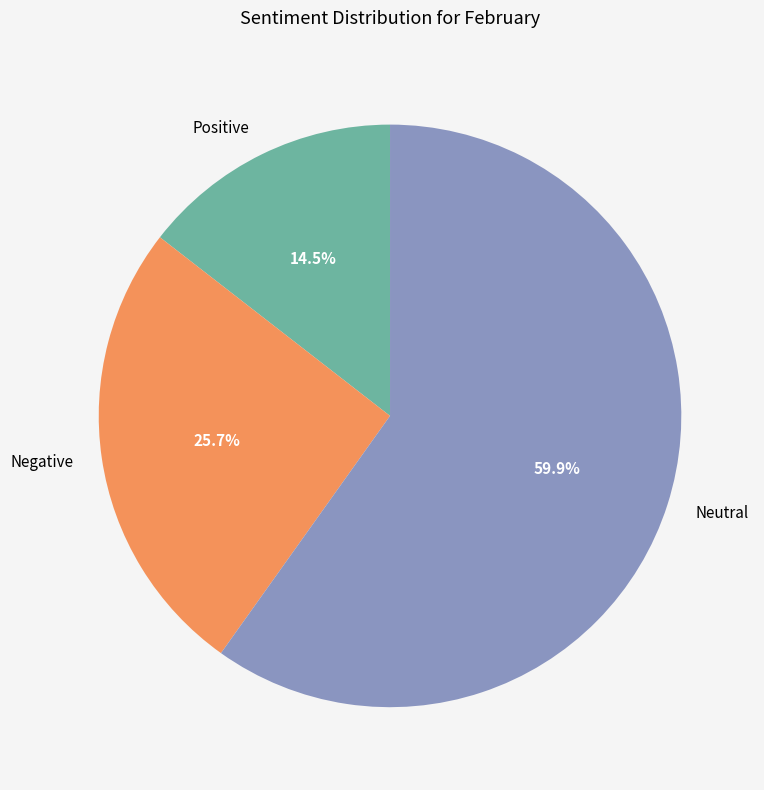

What is the majority slice?

Neutral